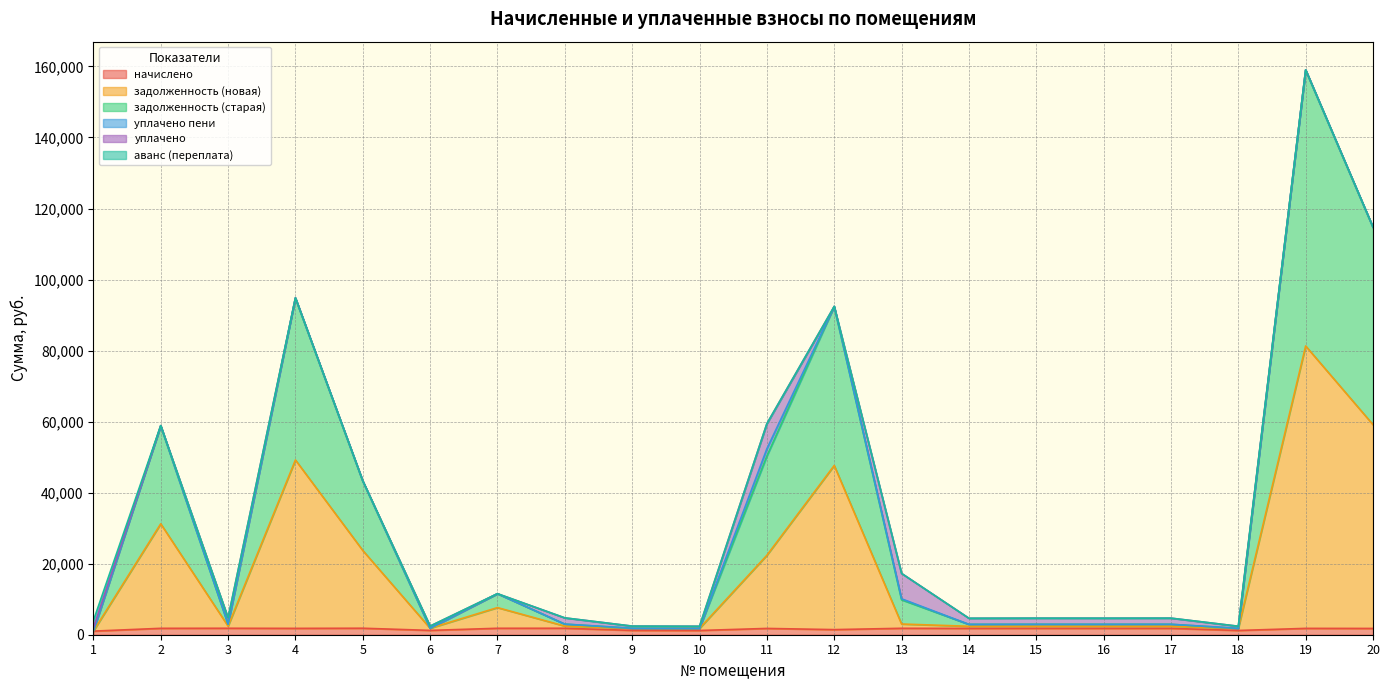

What is the value of the начислено point at the 19th from the left?

1786.2